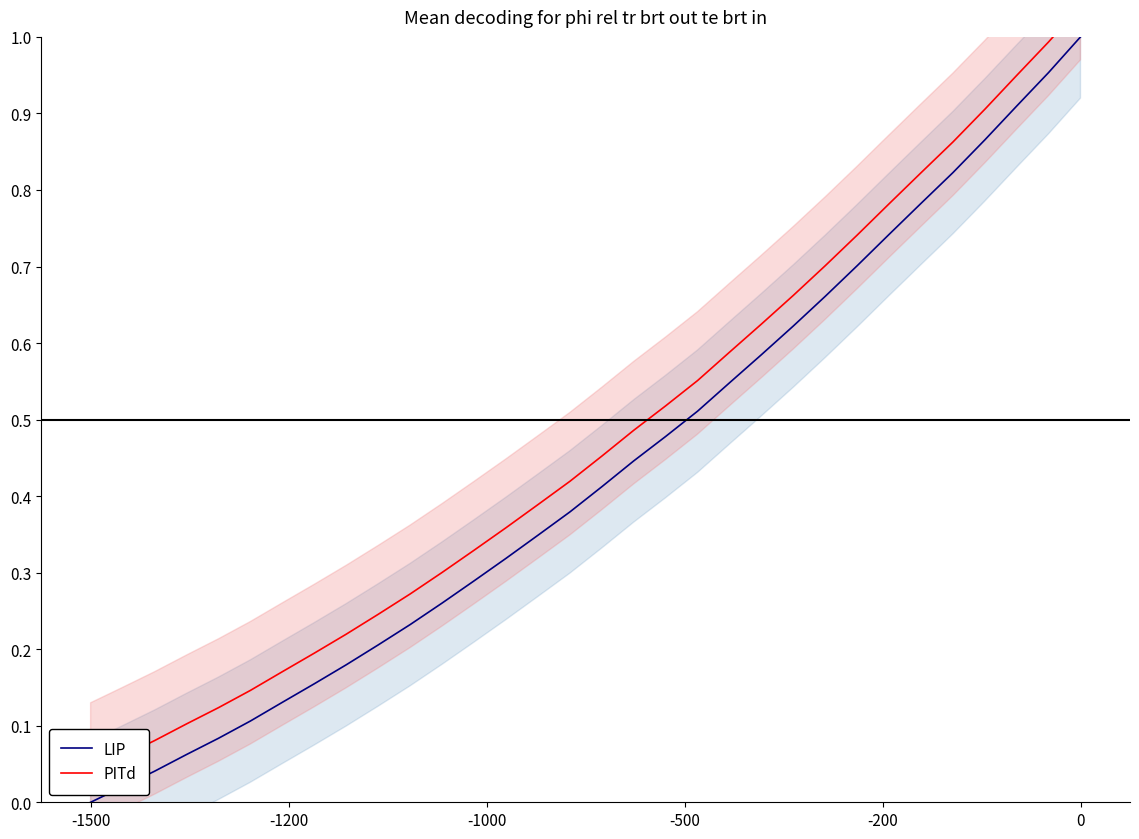

Which category has the lowest value across all series?

-1500